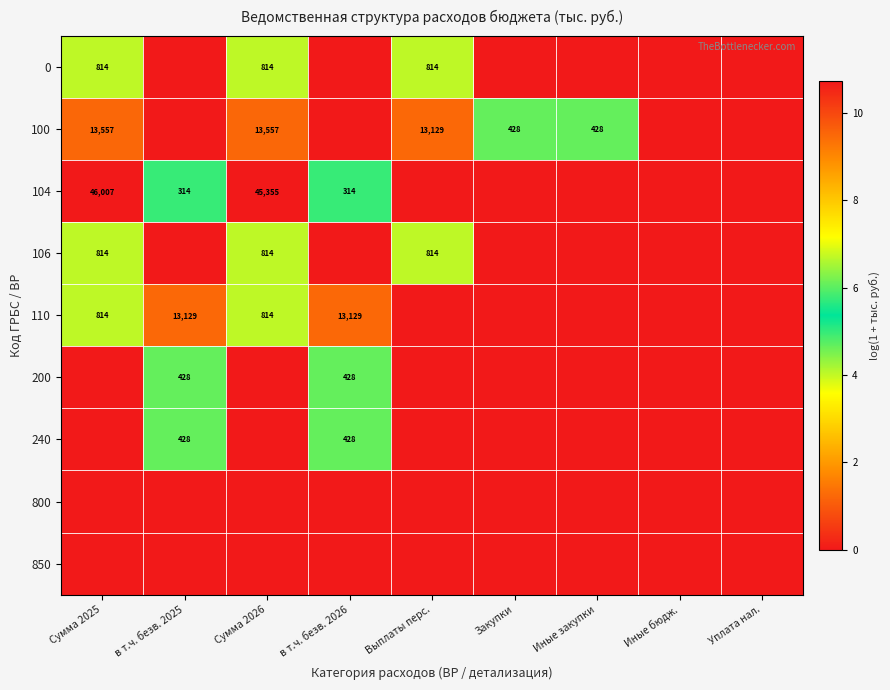

At how many categories does at least one series exceed 7?

5